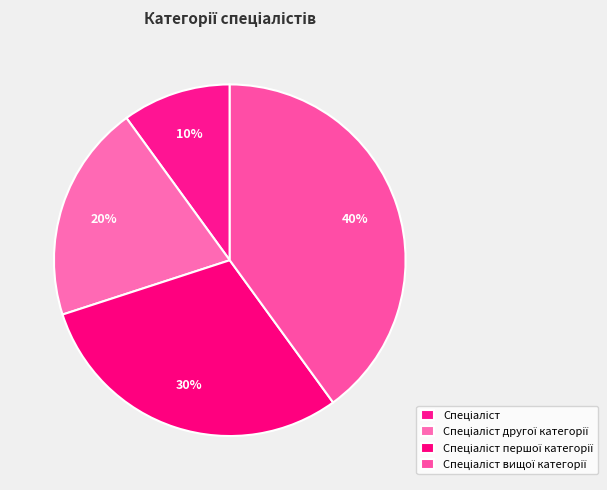

Rank the categories by value from highest to lowest.

Спеціаліст вищої категорії, Спеціаліст першої категорії, Спеціаліст другої категорії, Спеціаліст